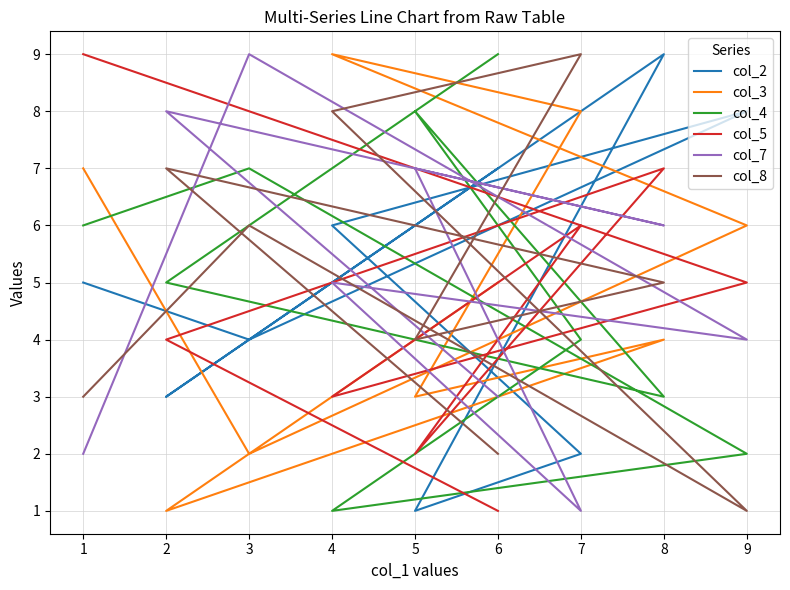

Which series has the largest total across all categories?

col_2